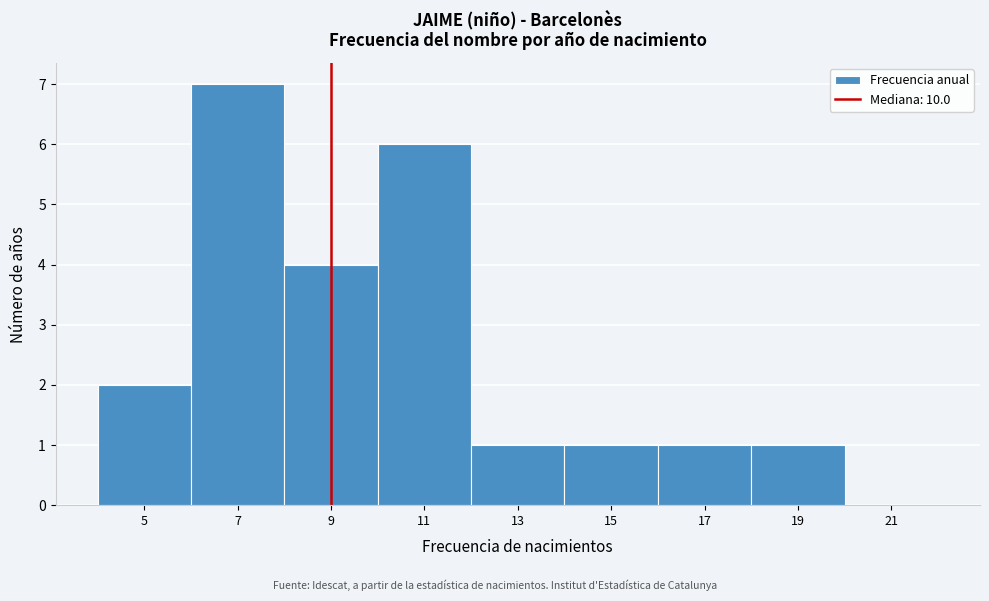

Reading left to right, list all the values displayed in this chart.

5=2	7=7	9=4	11=6	13=1	15=1	17=1	19=1	21=0